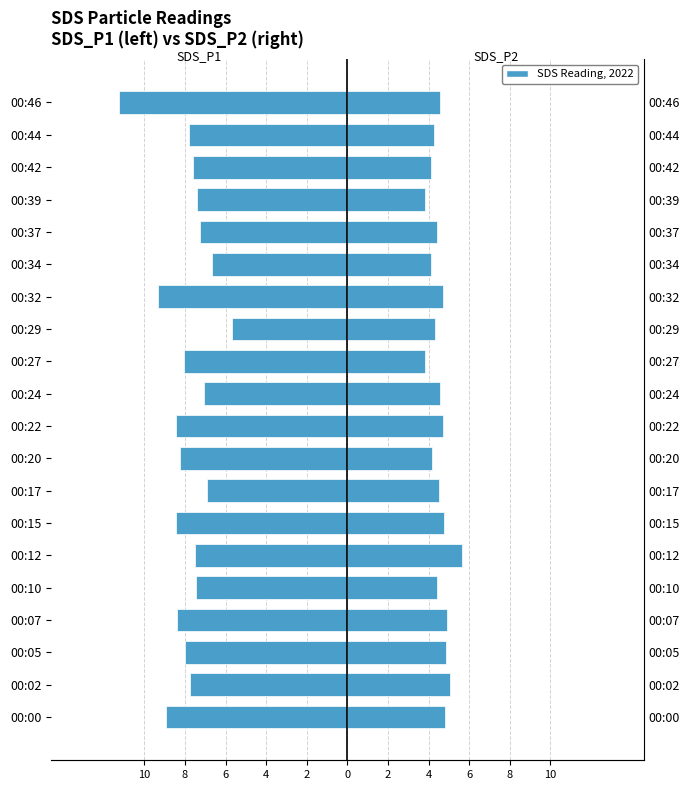

Does the chart contain any negative values?

Yes